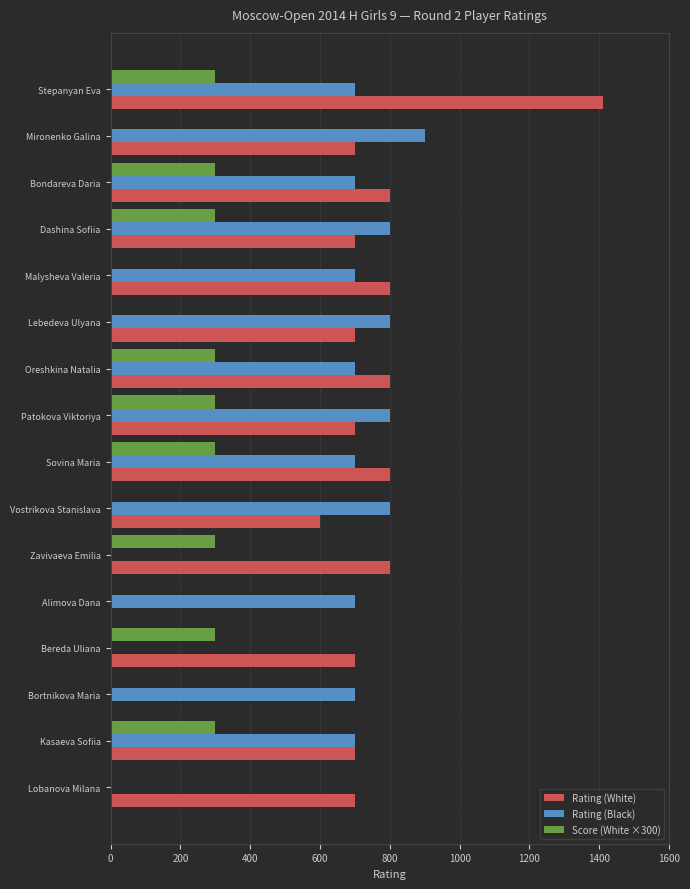

The Score (White ×300) series shows 109 at Vostrikova Stanislava. True or false?

False